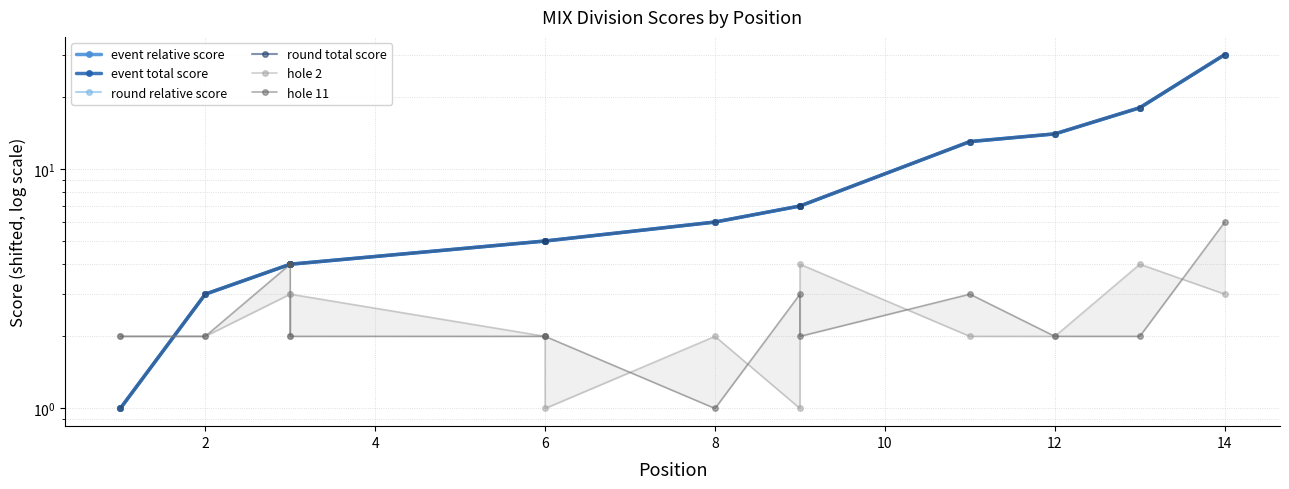

True or false: round relative score and event total score cross at least once.

False